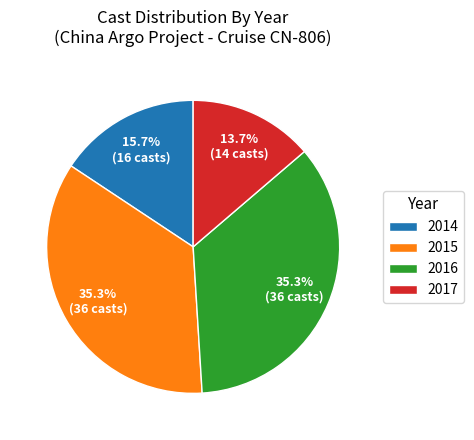

To the nearest percent, what percentage of the pie is 2016?

35%